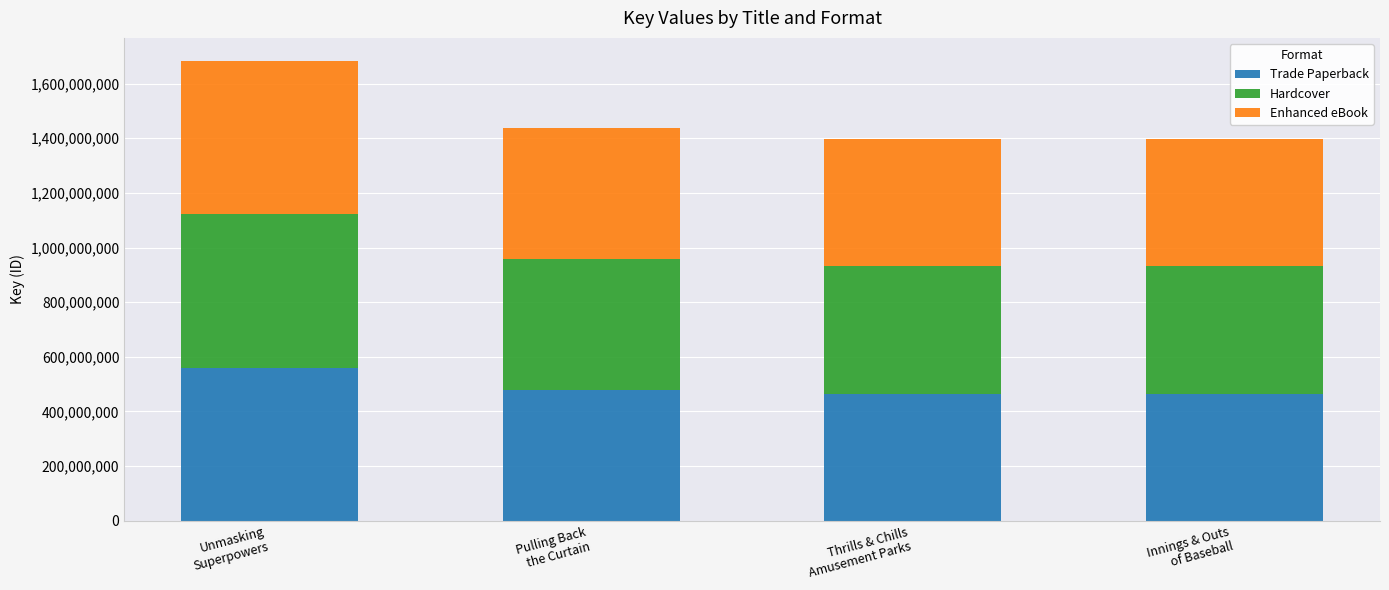

What is the minimum value for Trade Paperback?

465617030